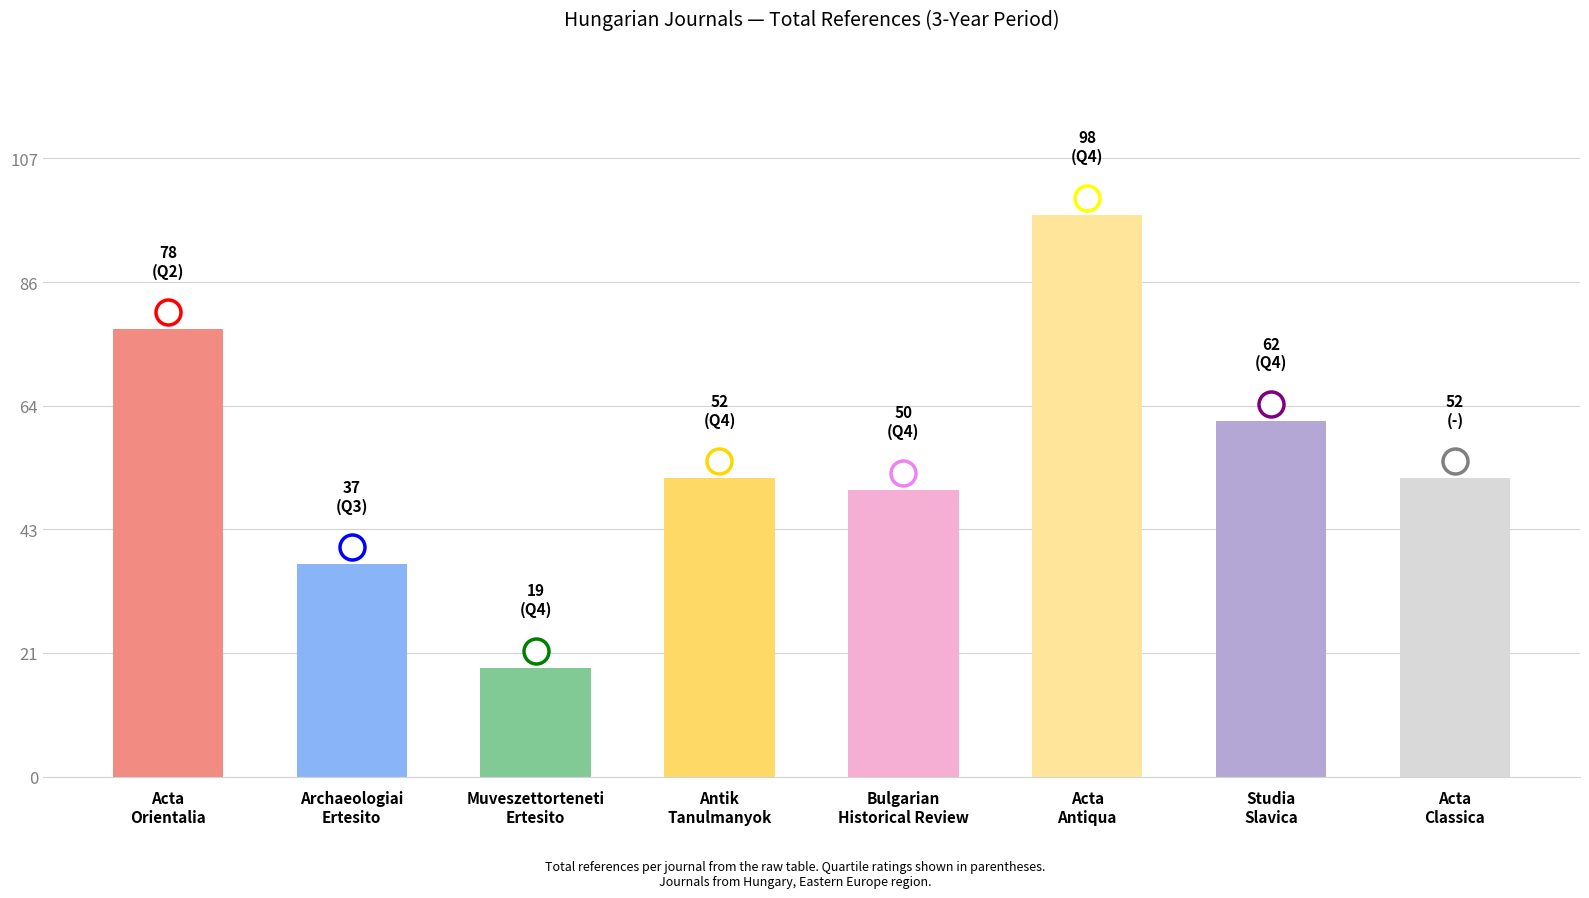

Count the number of categories in the chart.

8